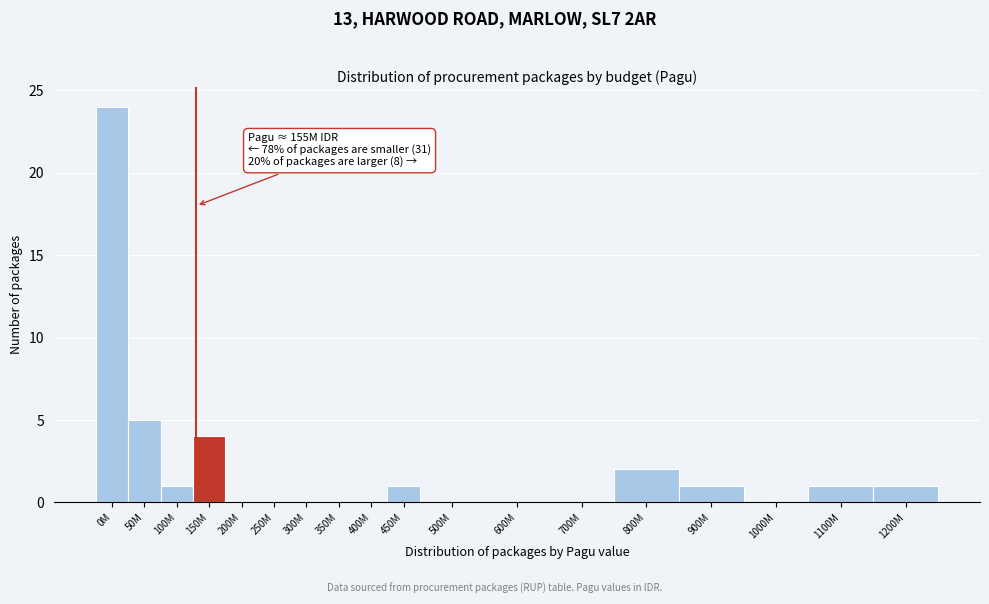

Reading left to right, what are all the values shown in this chart?

0M=24	50M=5	100M=1	150M=4	200M=0	250M=0	300M=0	350M=0	400M=0	450M=1	500M=0	600M=0	700M=0	800M=2	900M=1	1000M=0	1100M=1	1200M=1